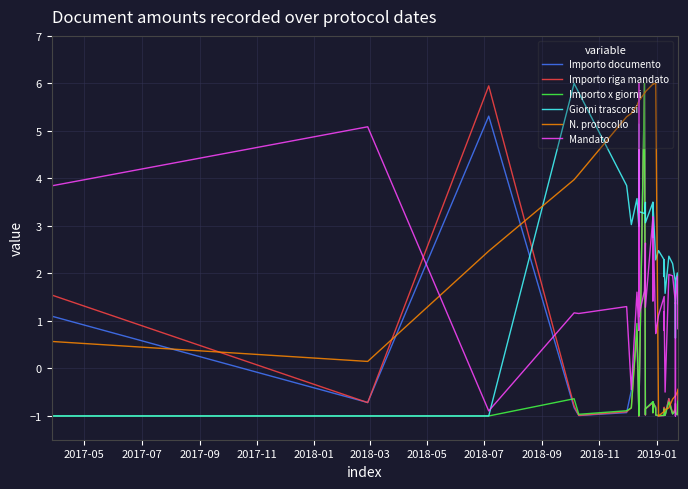

At how many categories does at least one series exceed 1?

35